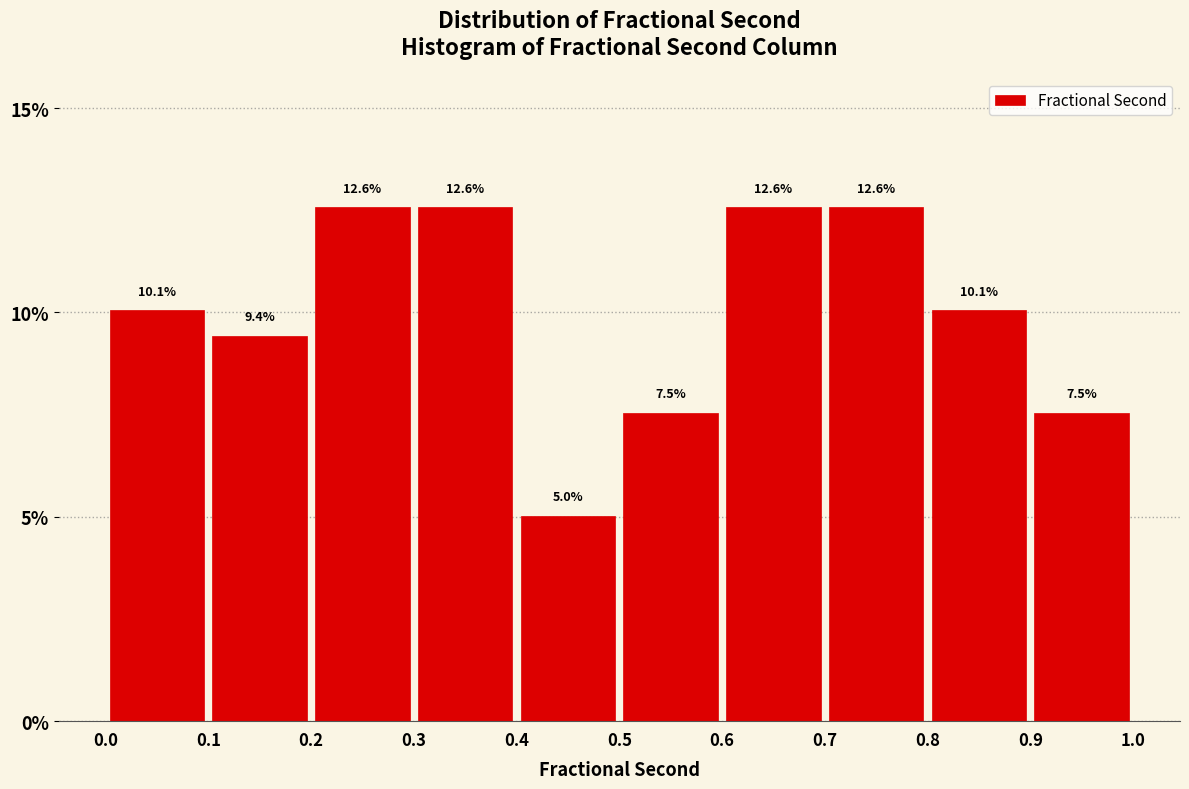

Reading left to right, list every bar in this chart as the range it spans on the x-axis followed by its height.

0.0 to 0.1: 10.1
0.1 to 0.2: 9.4
0.2 to 0.3: 12.6
0.3 to 0.4: 12.6
0.4 to 0.5: 5.0
0.5 to 0.6: 7.5
0.6 to 0.7: 12.6
0.7 to 0.8: 12.6
0.8 to 0.9: 10.1
0.9 to 1.0: 7.5